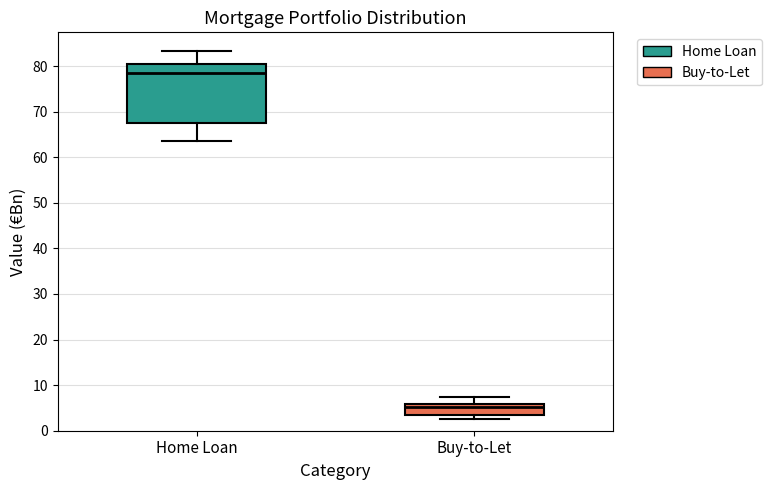

Reading left to right, read every box against the y-axis: the position of its median line, the range the box covers, and the ends of its whiskers. The values are not printed on the chart, so give them approximately, as read against the axis.

Home Loan: median 79, box 68 to 80, whiskers 64 to 83
Buy-to-Let: median 5, box 3 to 6, whiskers 3 (just below the box's lower edge) to 7